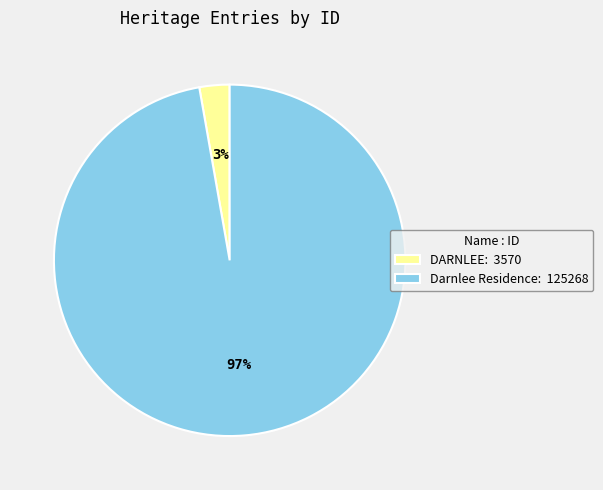

To the nearest percent, what portion does Darnlee Residence represent?

97%